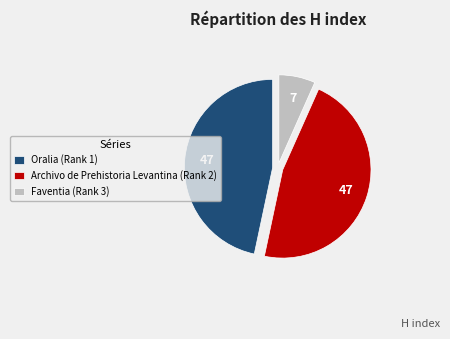

Between Oralia (Rank 1) and Faventia (Rank 3), which is larger?

Oralia (Rank 1)